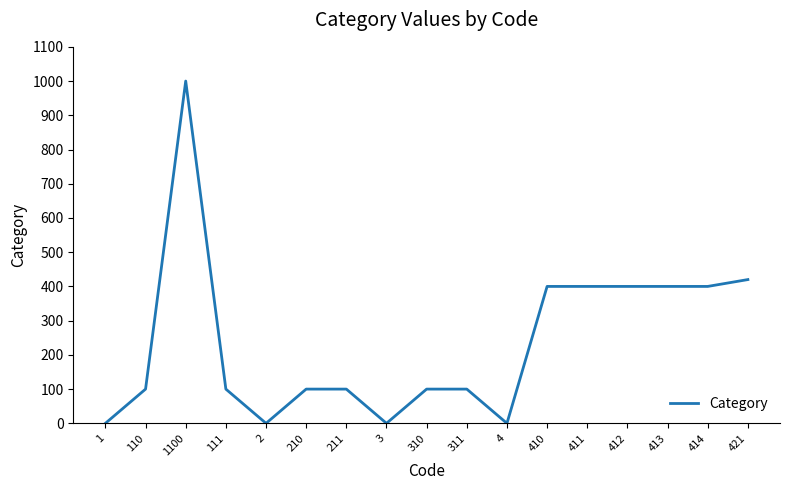

How many lines are shown in the chart?

1